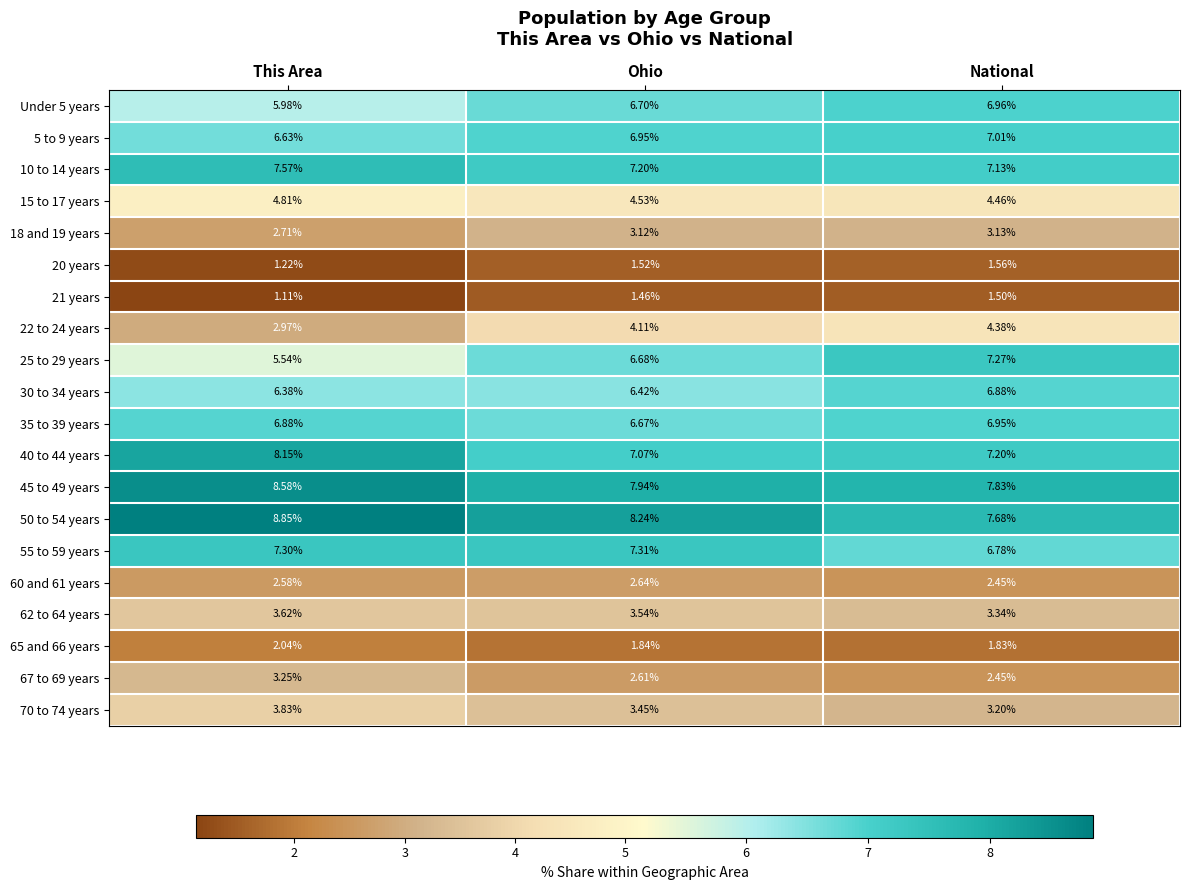

At which label is 20 years closest to 1?

This Area